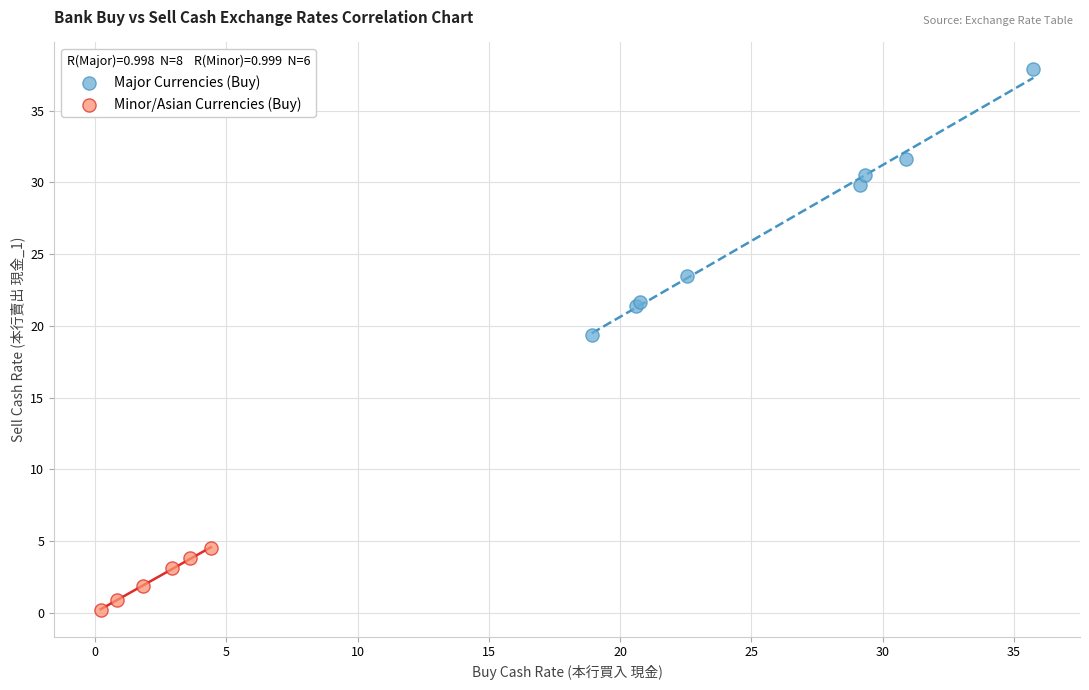

Which series reaches the minimum Y coordinate?

Minor/Asian Currencies (Buy)